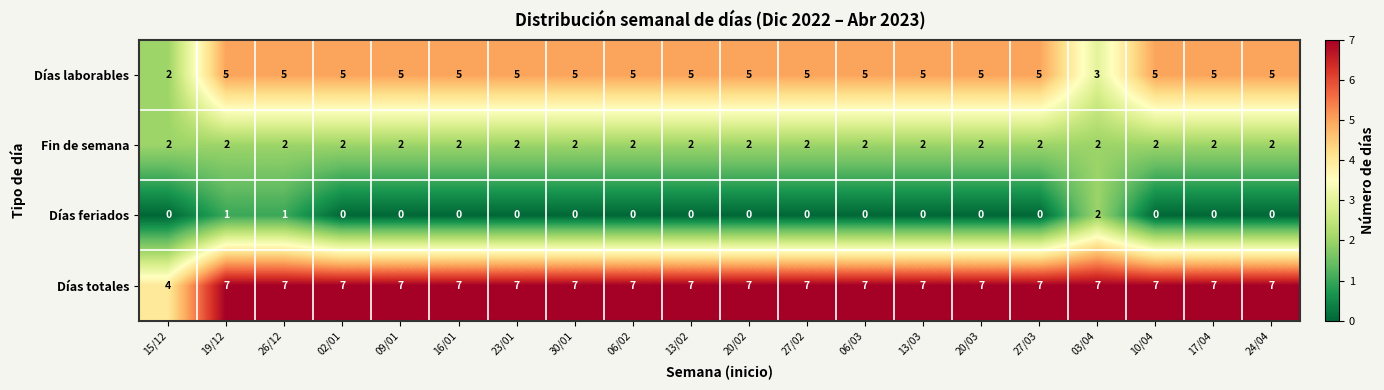

True or false: Días laborables has a value of 7 at 30/01.

False